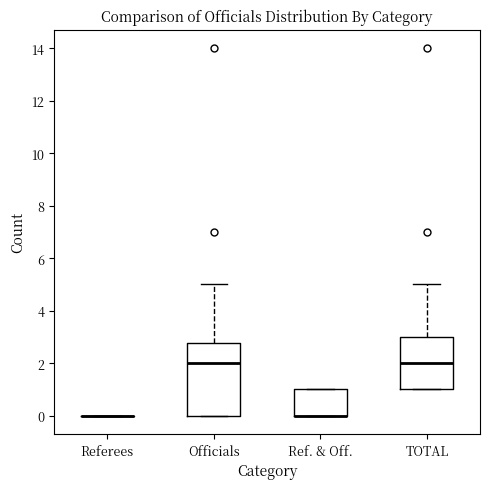

Reading left to right, read every box against the y-axis: the position of its median line, the range the box covers, and the ends of its whiskers. The values are not printed on the chart, so give them approximately, as read against the axis.

Referees: box collapsed to a line at 0.0, whiskers 0.0 to 0.0
Officials: median 2.0, box 0.0 to 2.8, whiskers 0.0 to 5.0
Ref. & Off.: median 0.0 (drawn on the box's lower edge), box 0.0 to 1.0, whiskers 0.0 to 1.0
TOTAL: median 2.0, box 1.0 to 3.0, whiskers 1.0 to 5.0